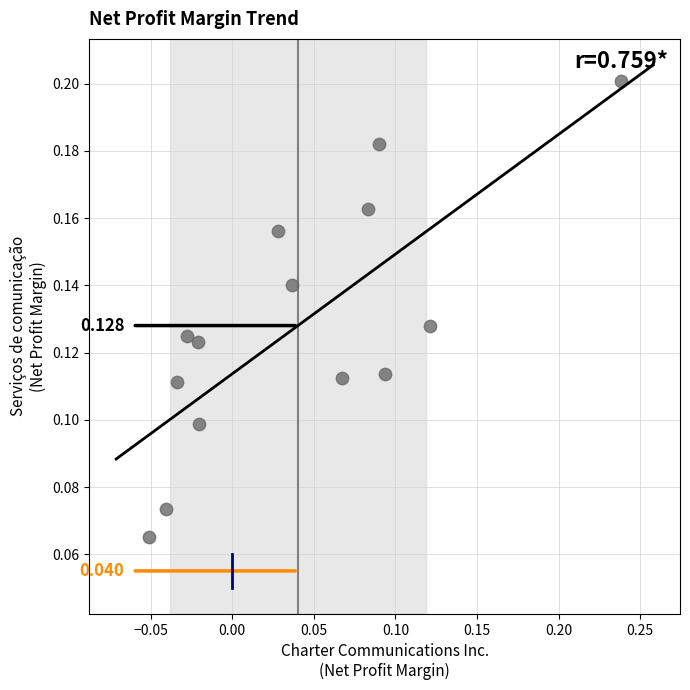

How many points are shown in the scatter plot?

14